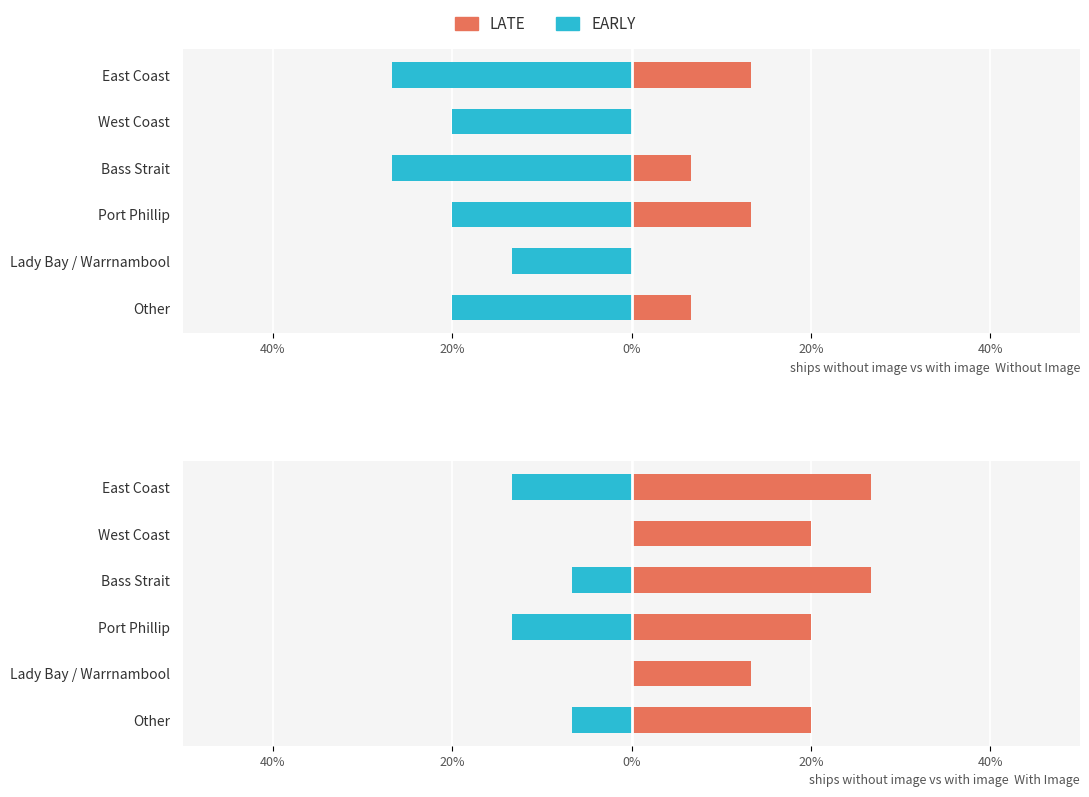

What is the label of the 2nd bar from the left?

West Coast